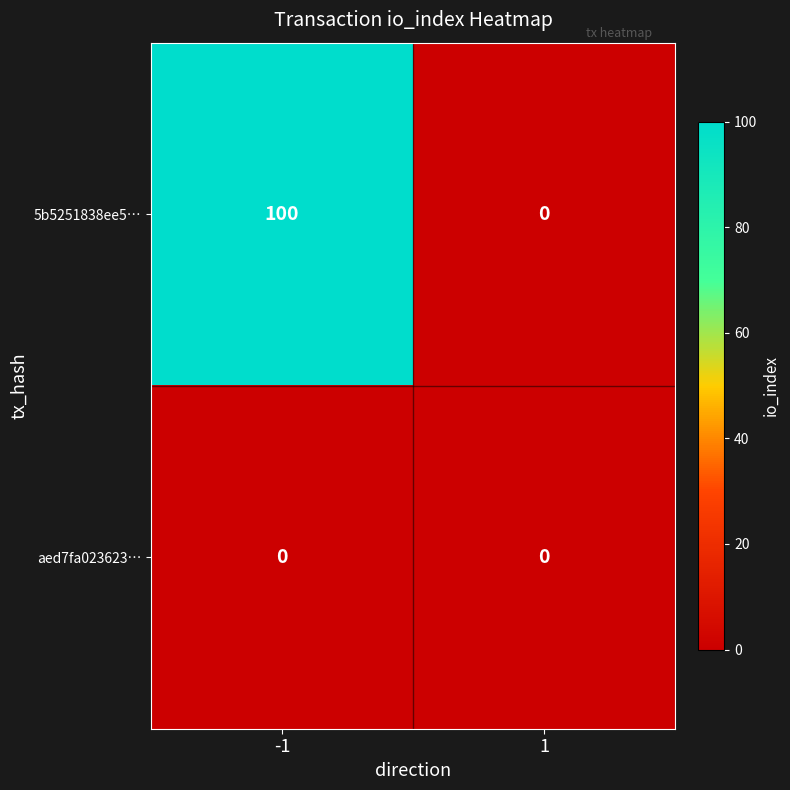

Rank the series by their average value, from lowest to highest.

aed7fa023623…, 5b5251838ee5…